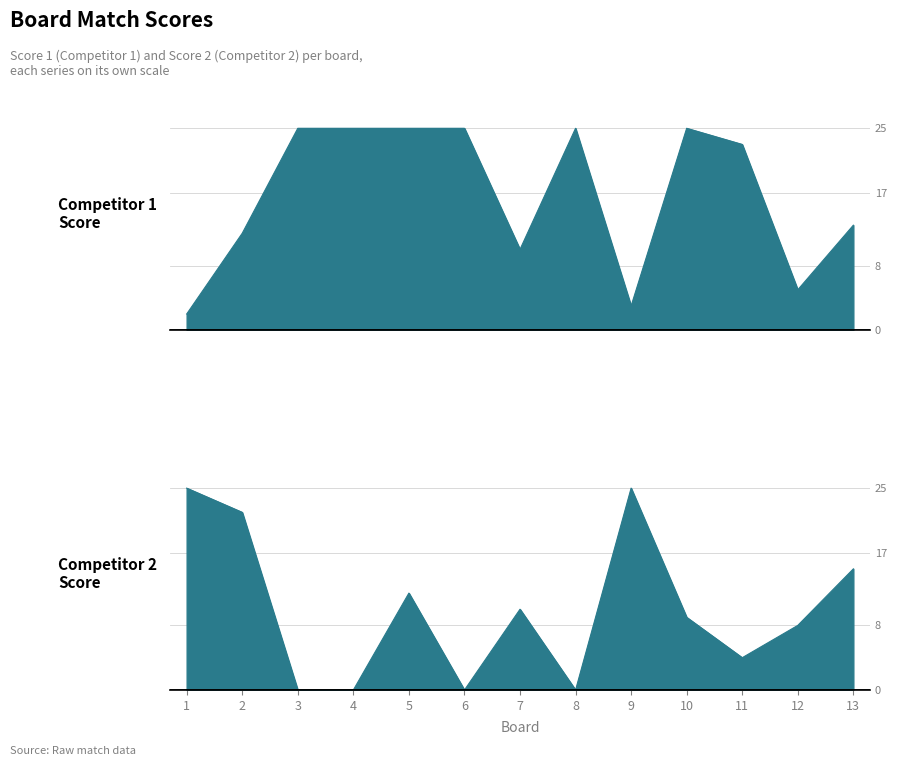

In Score 1, how many points are lower than both neighbors (excluding endpoints)?

3